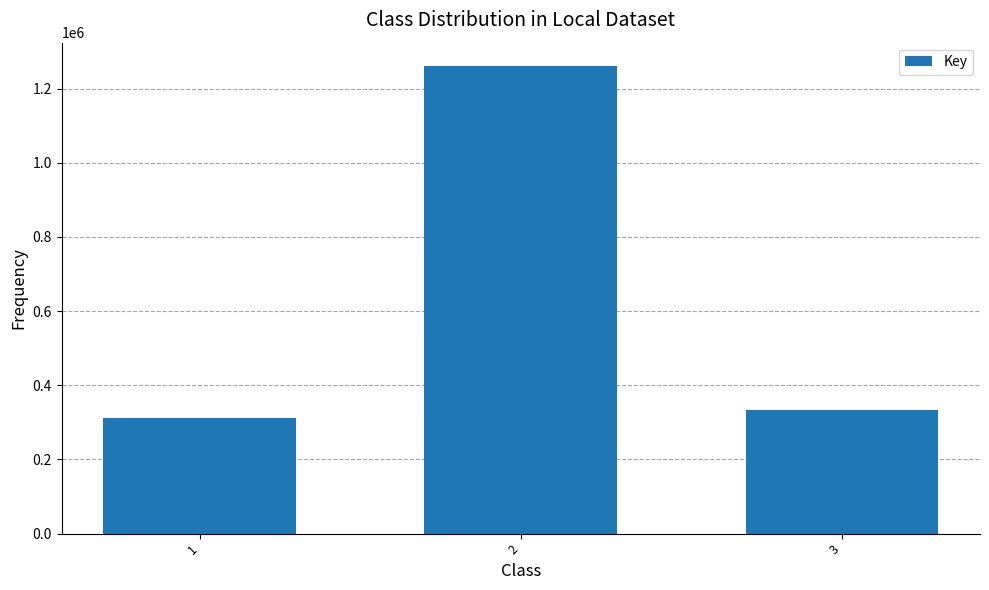

How many data points does each series have?

3